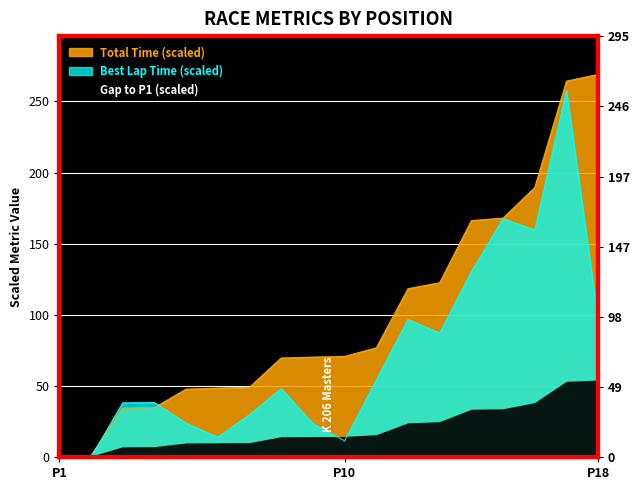

At how many categories does at least one series exceed 266?

1